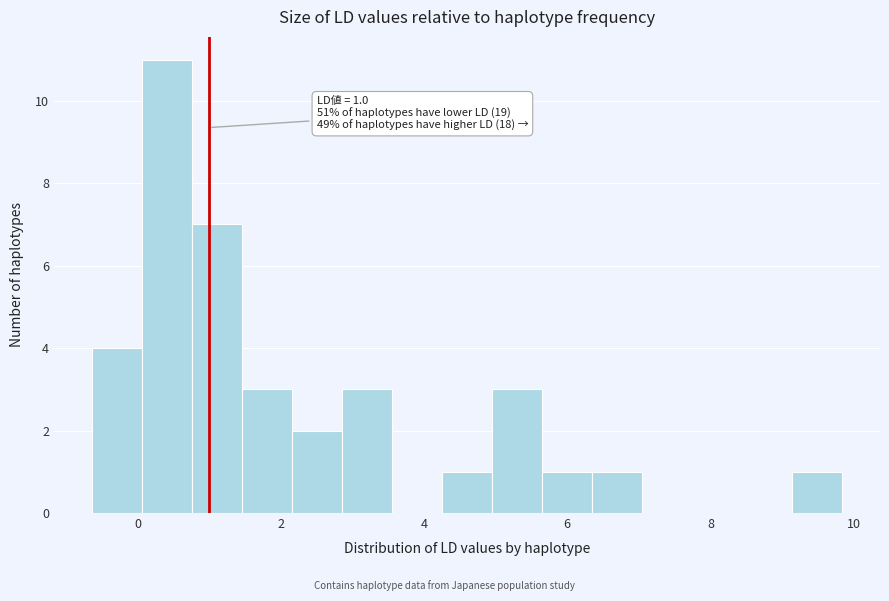

Around what value on the x-axis is the tallest bar? Give the approximate position of its centre, as read against the axis.

0.4